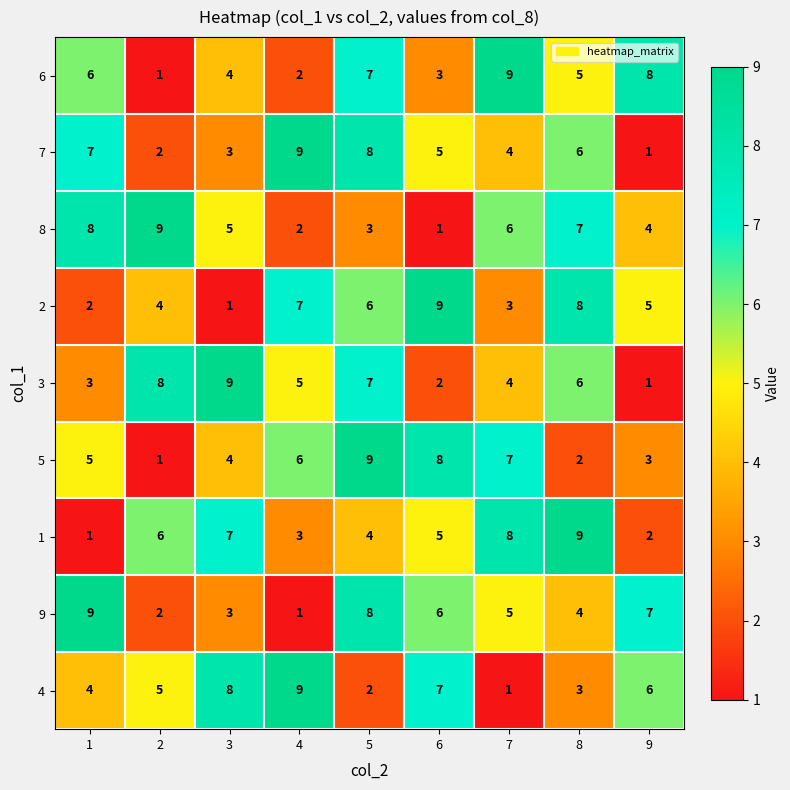

List the labels in order of 2 value, largest first.

6, 8, 4, 5, 9, 2, 7, 1, 3